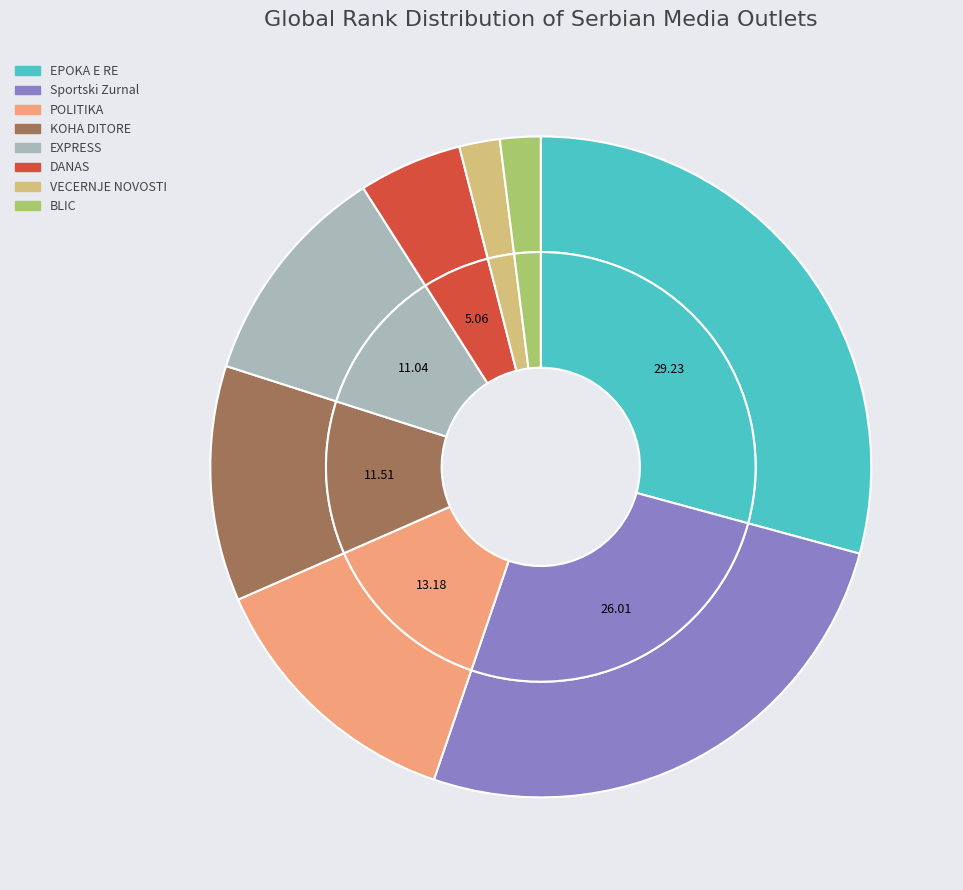

How many slices are in this pie chart?

8